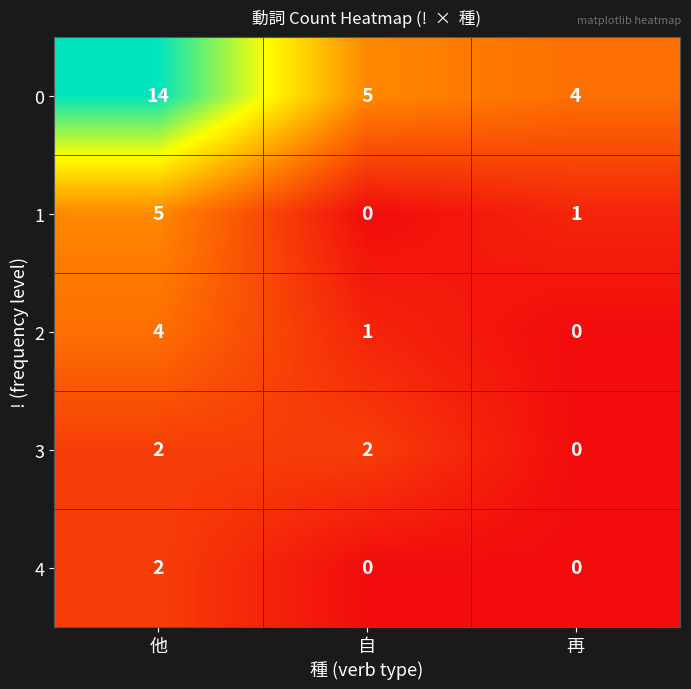

Which series changed the most between 他 and 自?

0